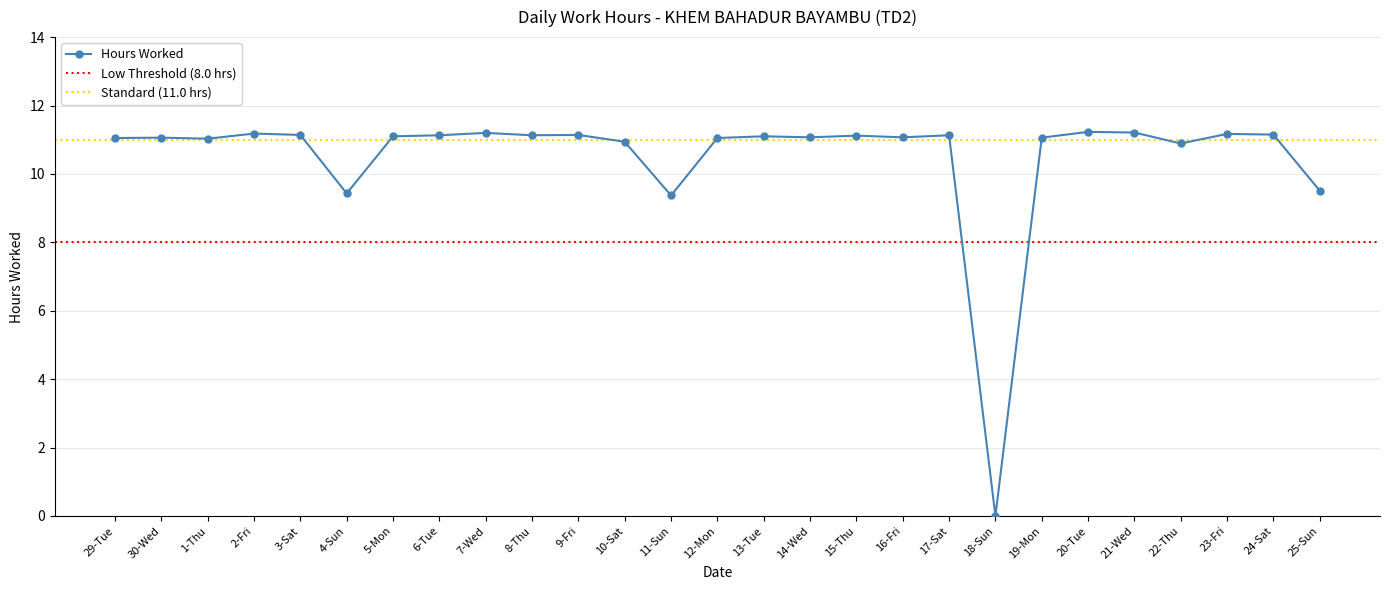

Does the chart have visible grid lines?

Yes